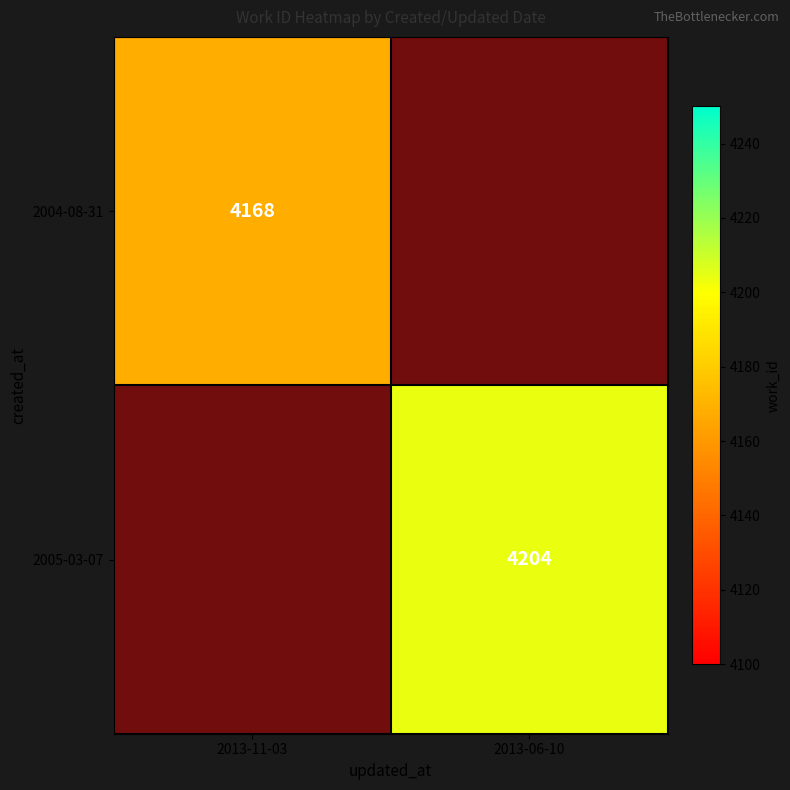

Is it true that 2005-03-07 equals 4204 at 2013-06-10?

True